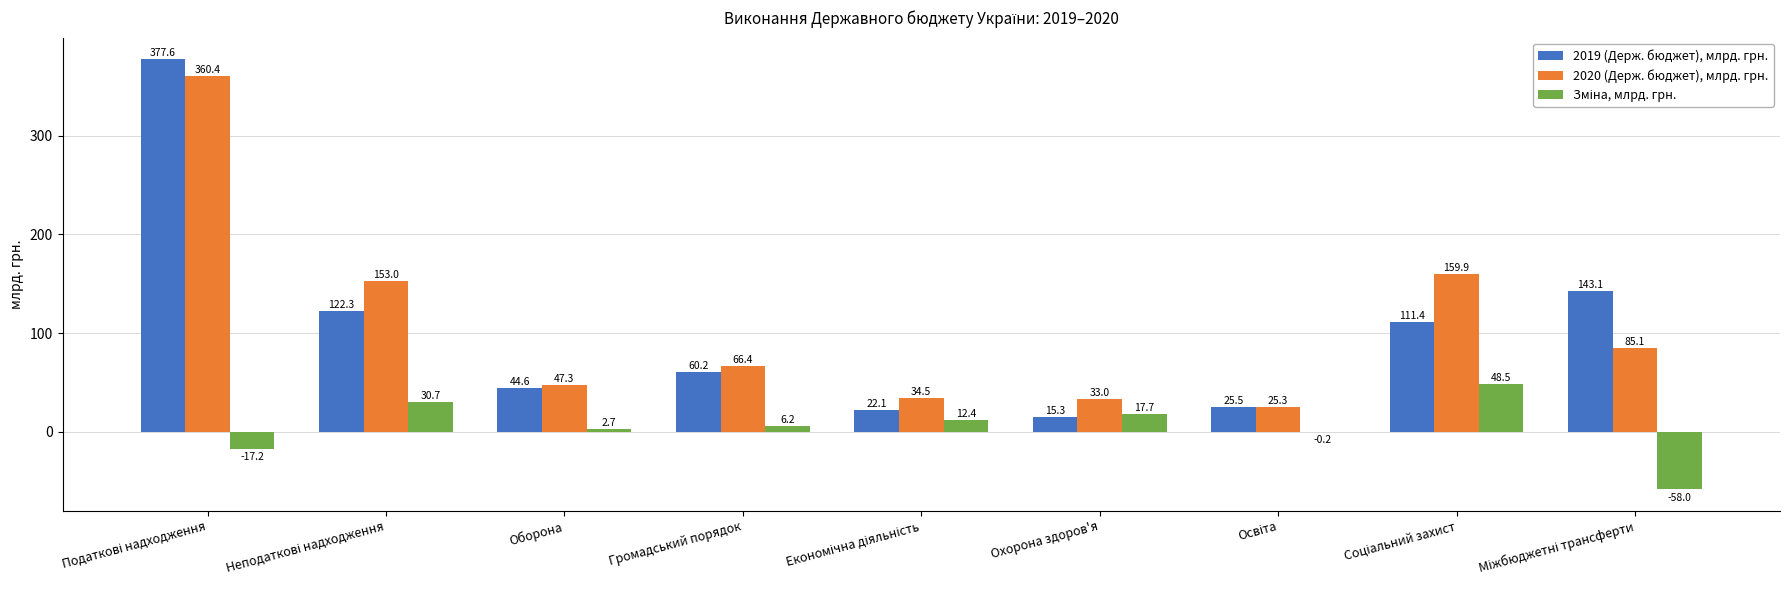

What is the greatest value displayed?

377.6